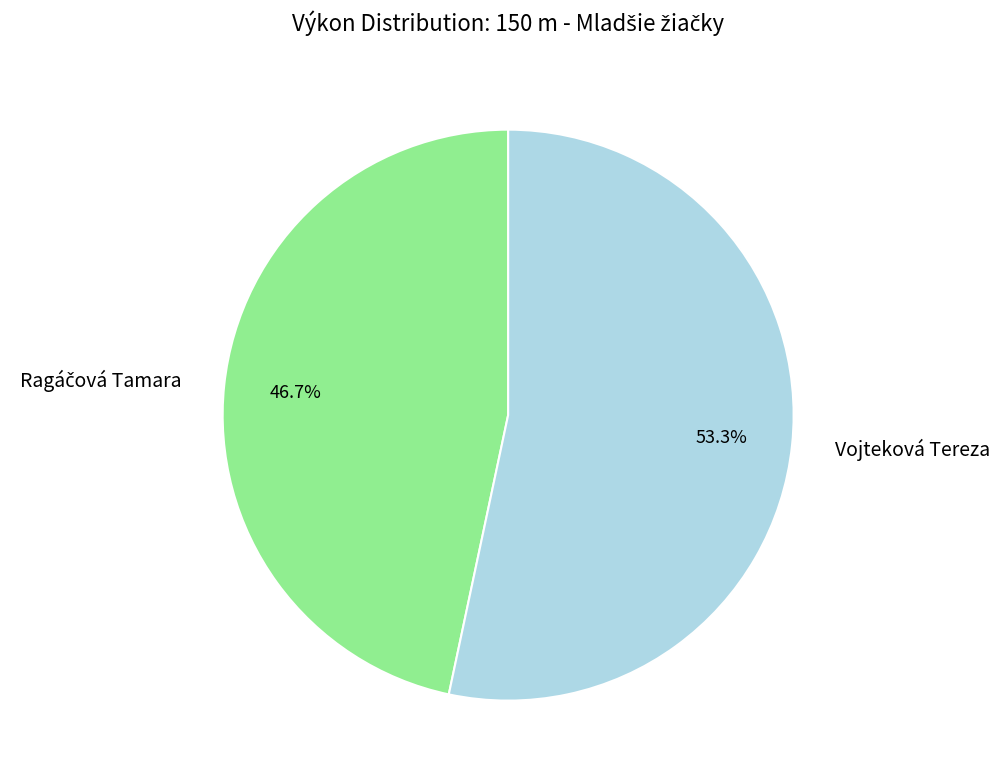

What is the largest slice in the pie chart?

Vojteková Tereza